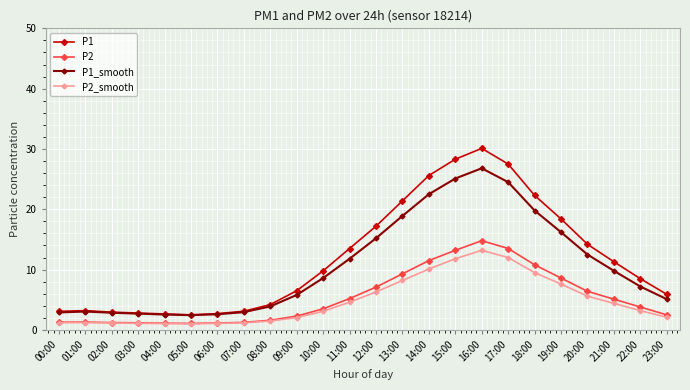

What is the highest value of the P2_smooth series?

13.2